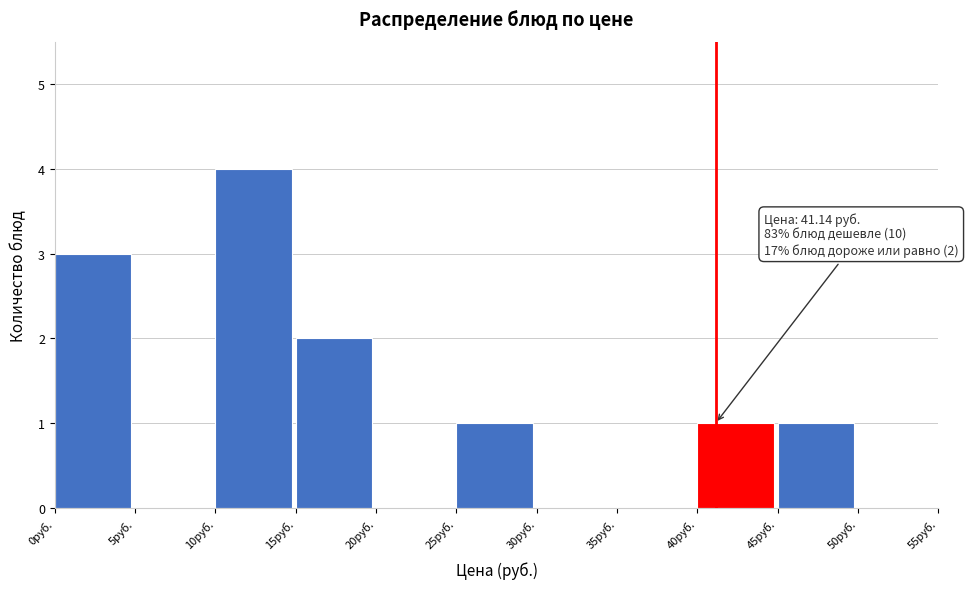

Which range on the x-axis has the tallest bar?

10 to 15